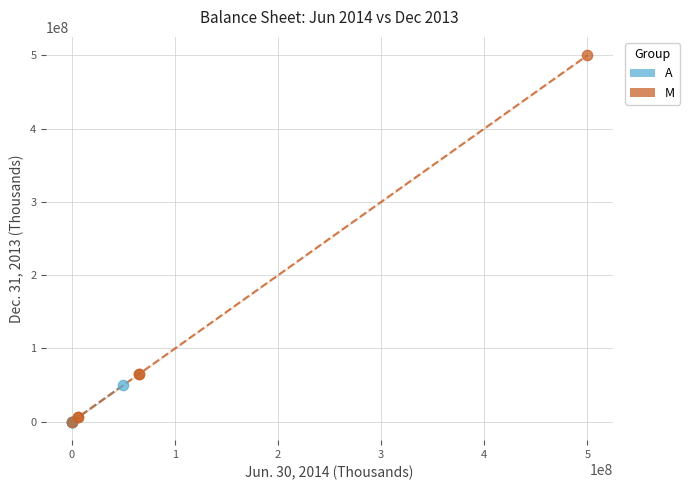

What are all the series names shown in the legend?

A, M